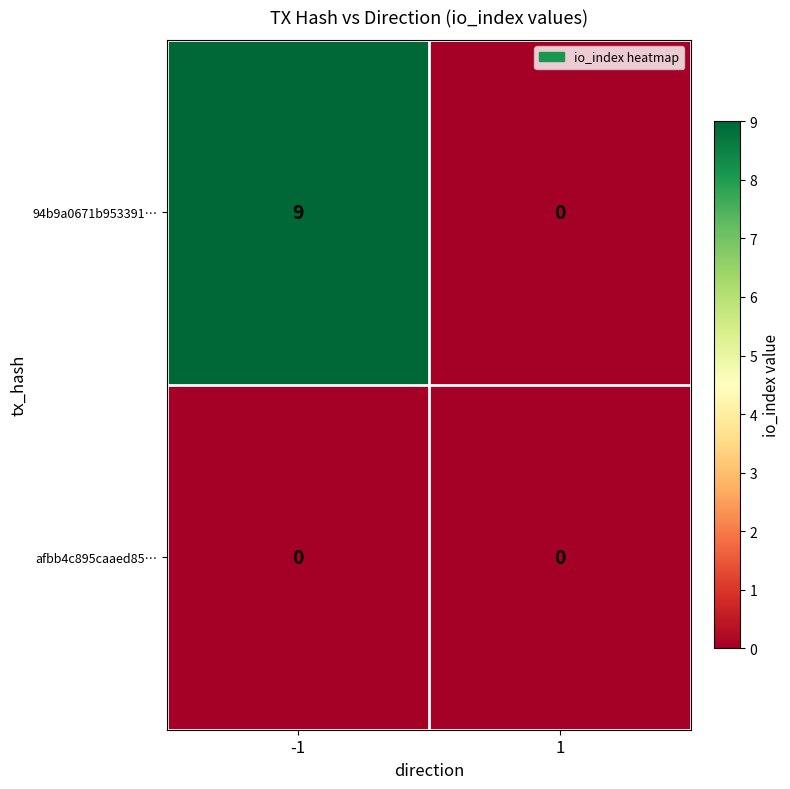

Reading right to left, extract all data points from this chart.

94b9a0671b953391…: 0	9
afbb4c895caaed85…: 0	0